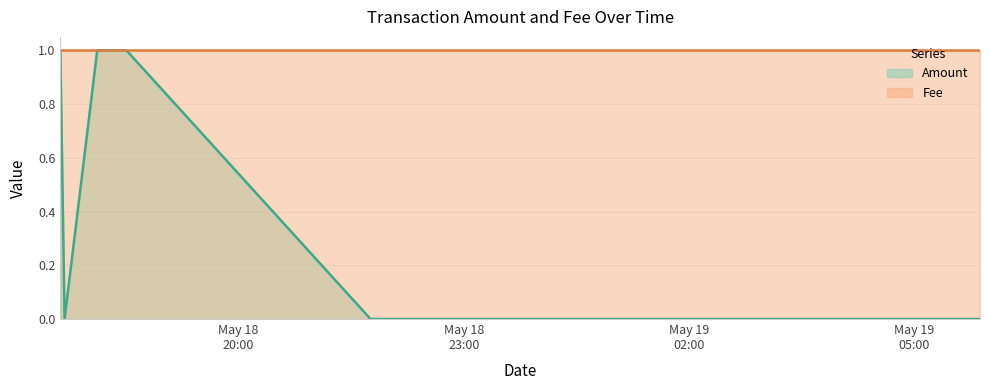

Rank the categories by value from highest to lowest.

2018-05-18 17:37:27, 2018-05-18 18:06:57, 2018-05-18 18:30:16, 2018-05-18 17:40:50, 2018-05-18 21:45:29, 2018-05-19 05:52:46